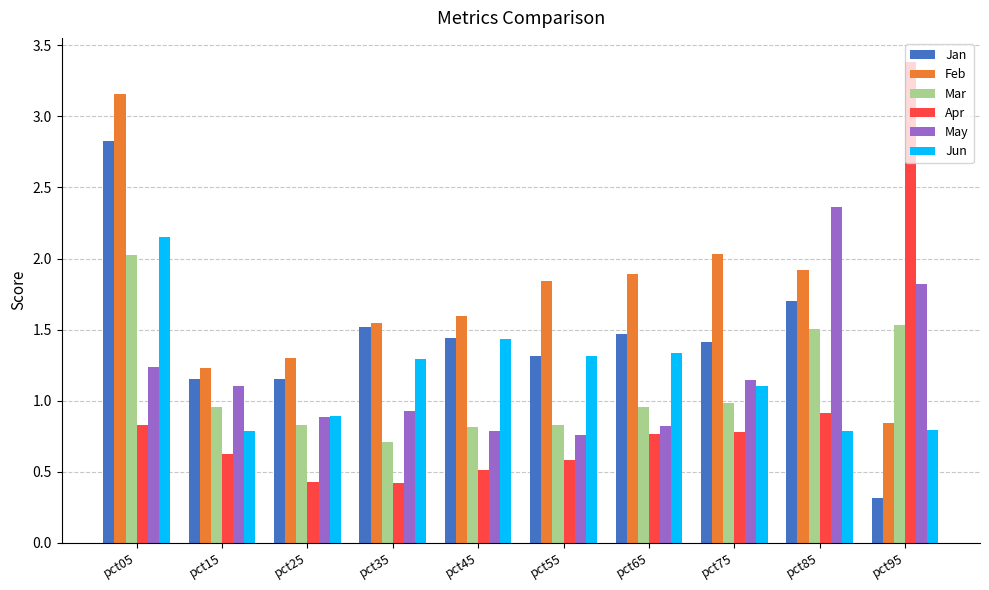

What are all the series names shown in the legend?

Jan, Feb, Mar, Apr, May, Jun